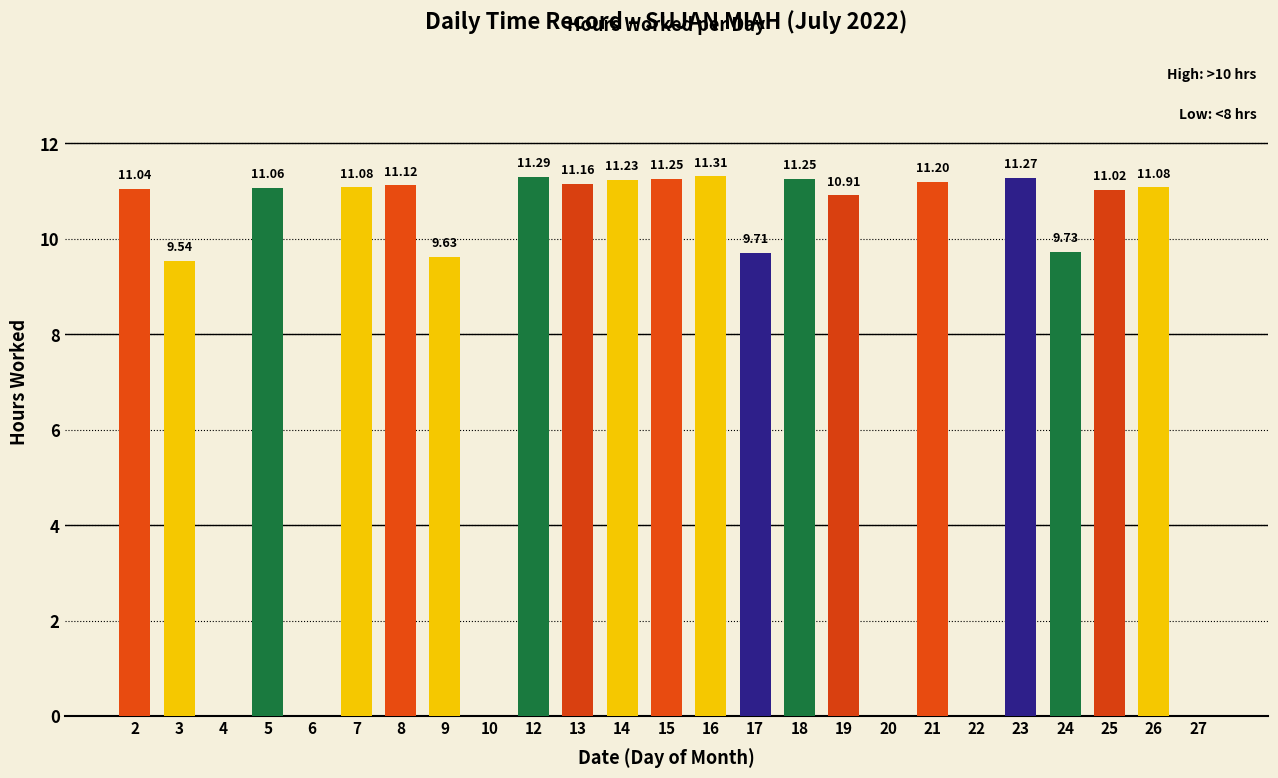

What is the sum of the values at 2 and 6?

11.0